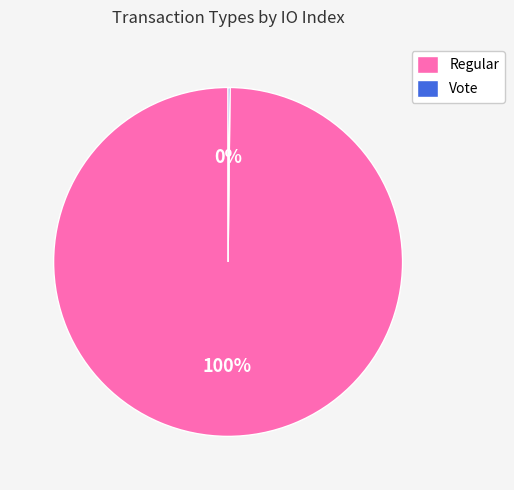

Is it true that Regular is 100% of the pie?

True